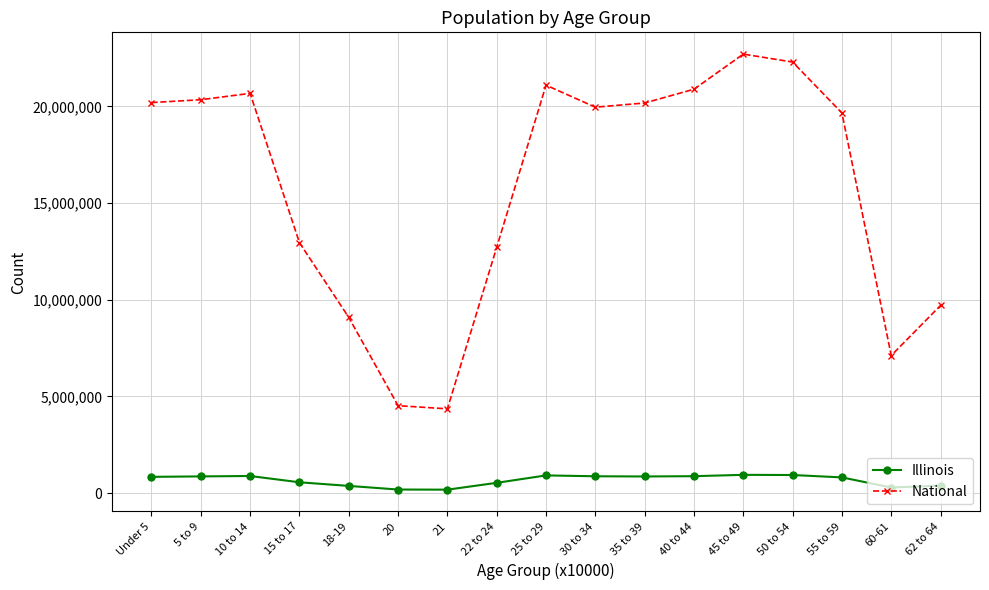

How many distinct data groups are displayed?

2